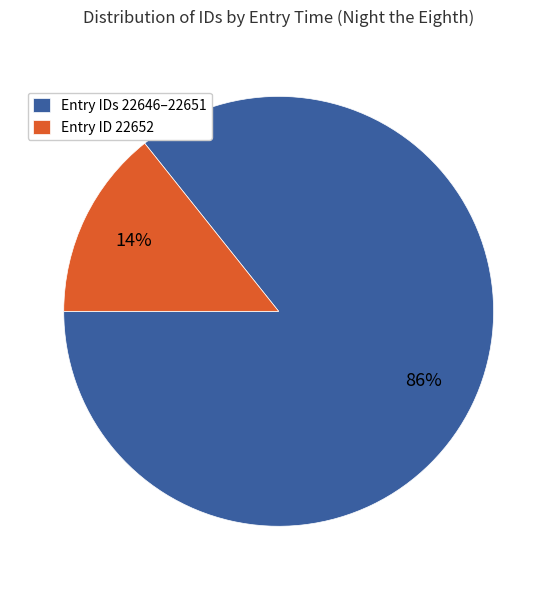

Between Entry ID 22652 and Entry IDs 22646–22651, which is larger?

Entry IDs 22646–22651